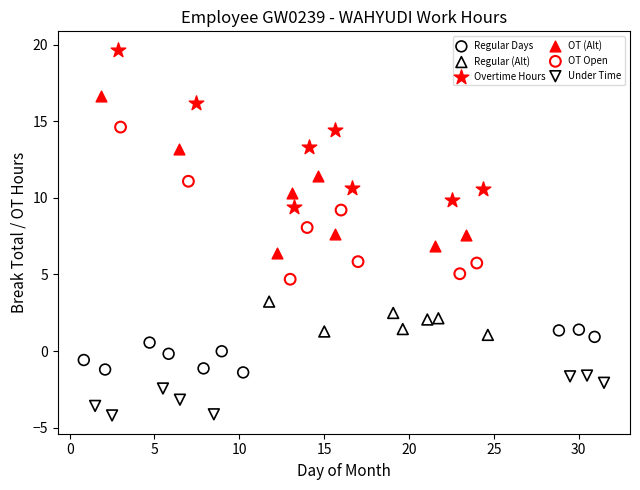

Which series reaches the minimum Y coordinate?

Under Time